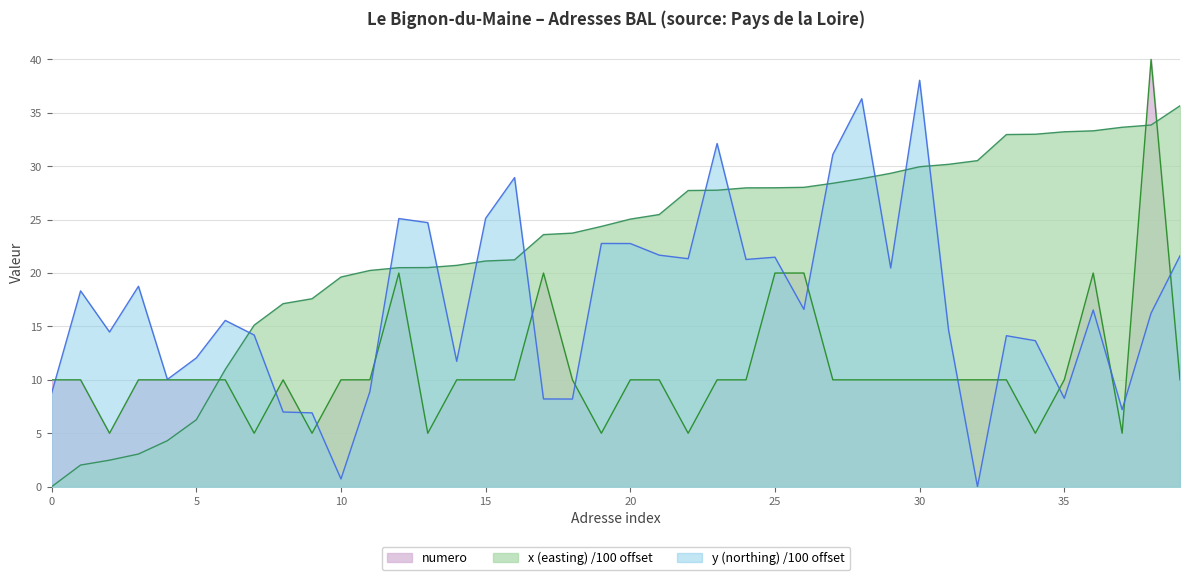

What is the maximum value shown in the chart?

40.0